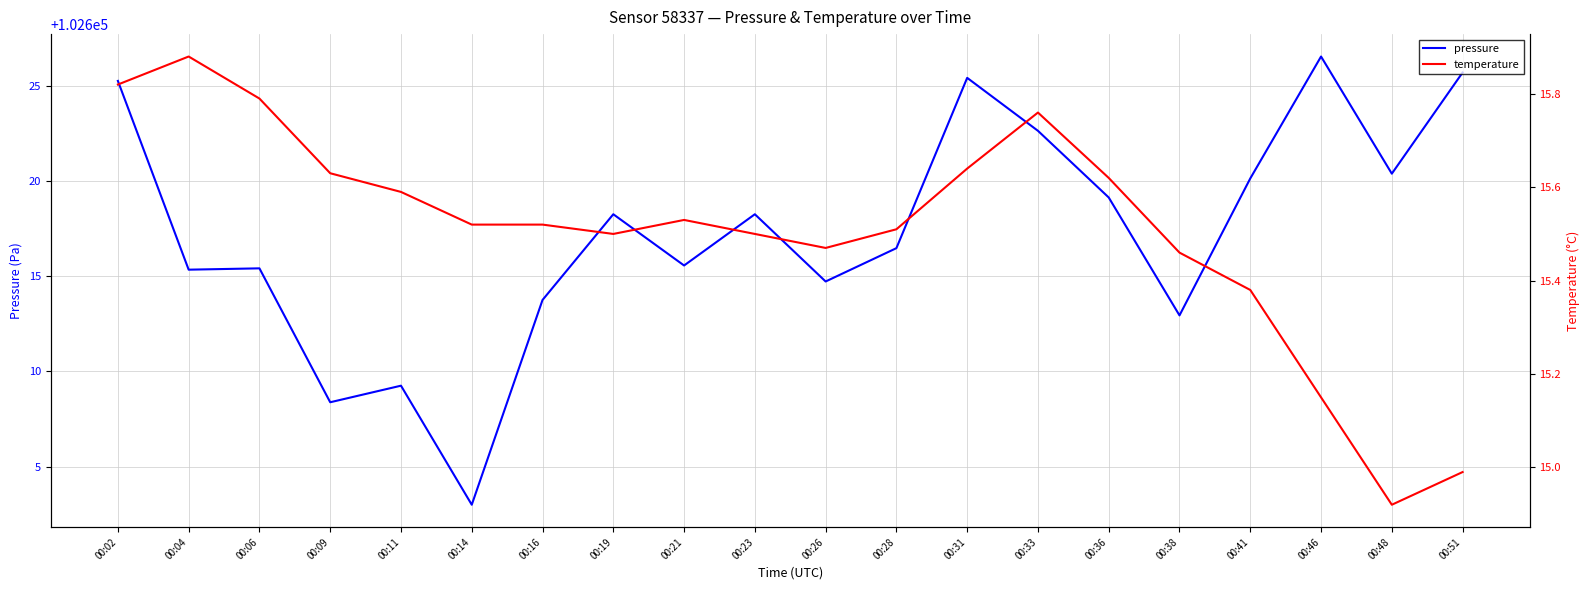

Is this an area chart (filled region under the line)?

No